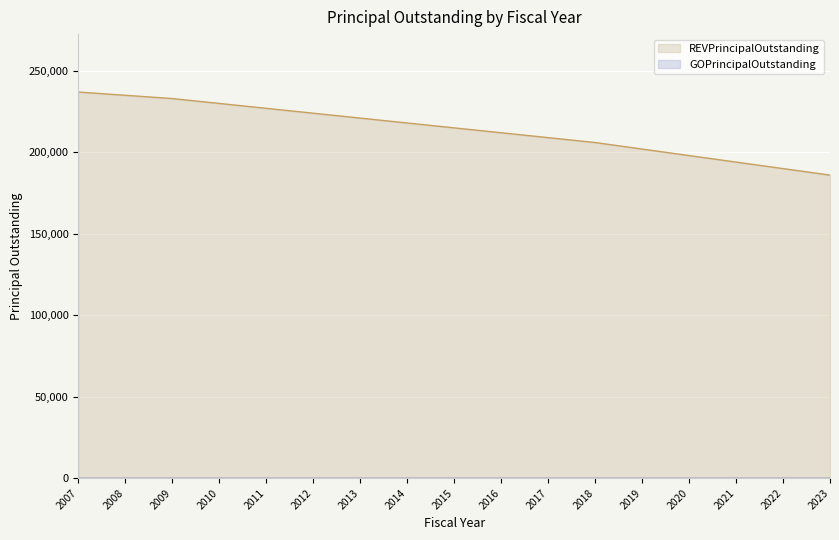

What is the sum of all values?

3637000